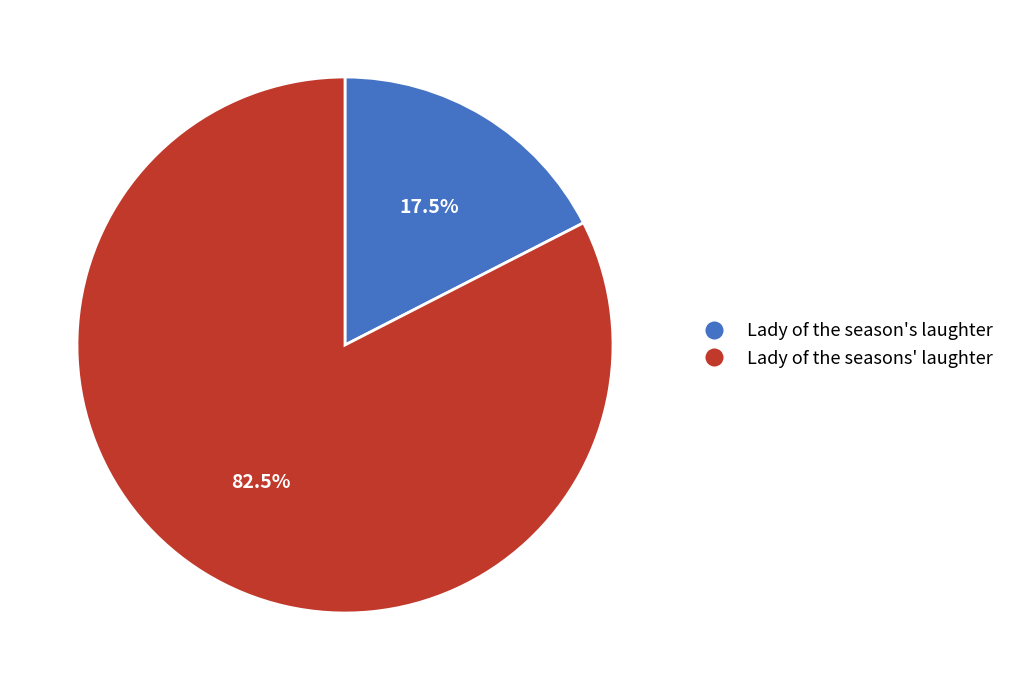

Approximately how many times larger is the value at Lady of the seasons' laughter compared to Lady of the season's laughter?

4.7